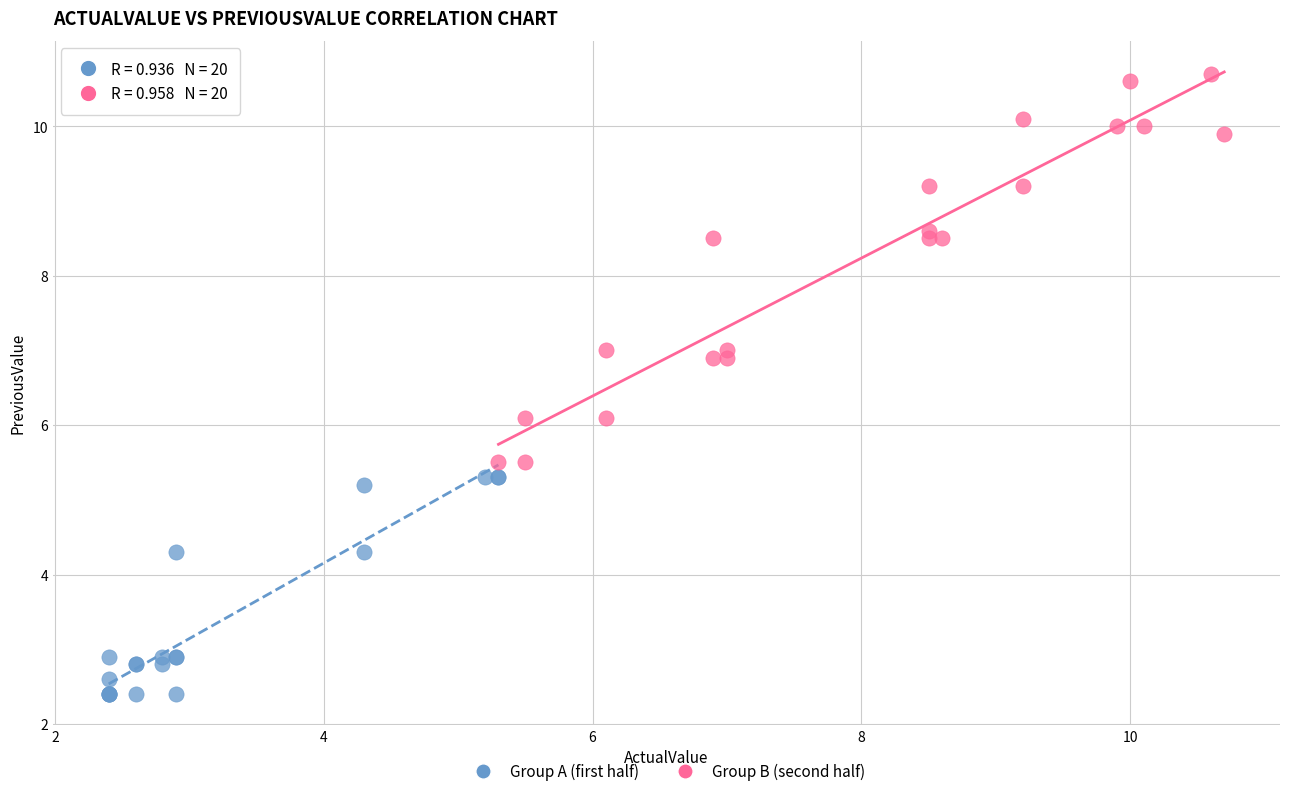

What are all the series names shown in the legend?

Group A (first half), Group B (second half)